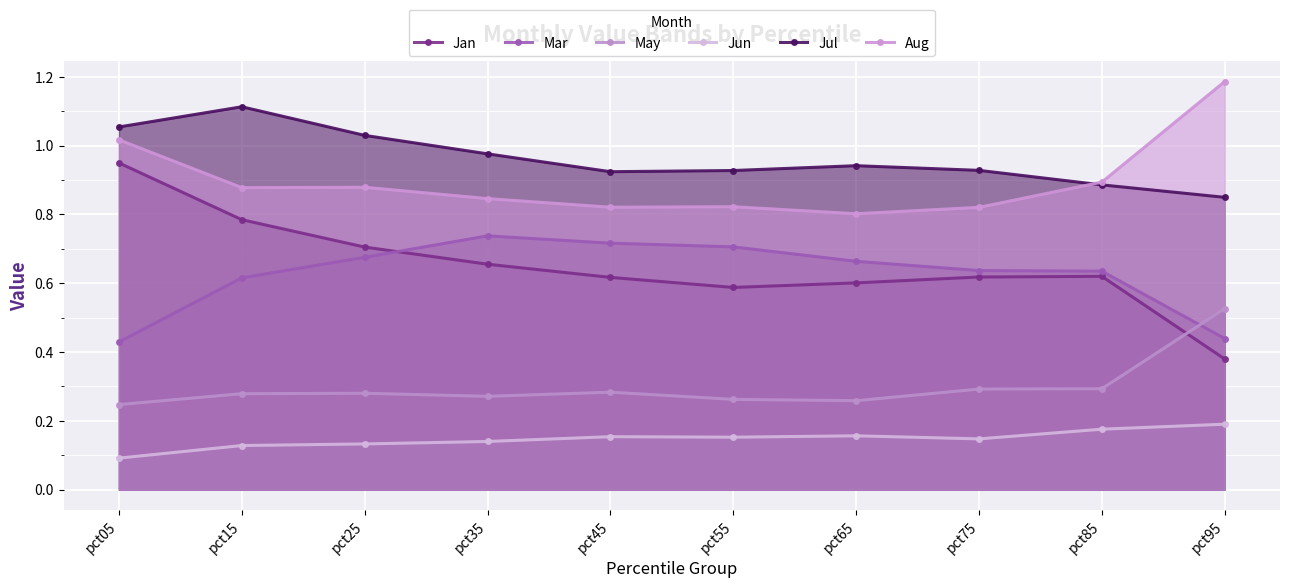

True or false: May has a value of 0.5 at pct85.

False